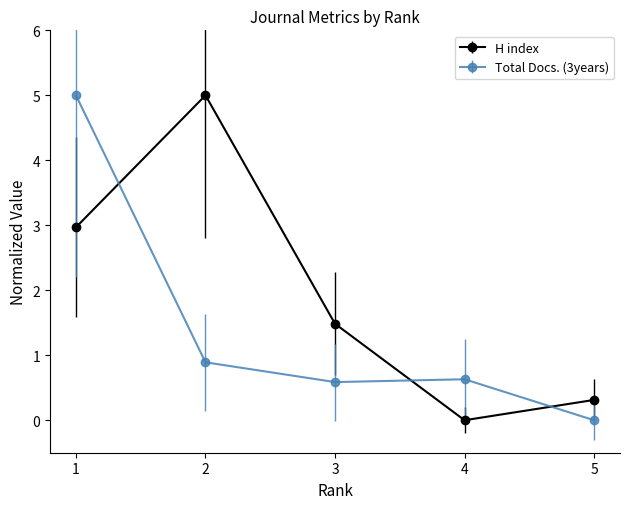

Which series changed the most between 1 and 4?

Total Docs. (3years)